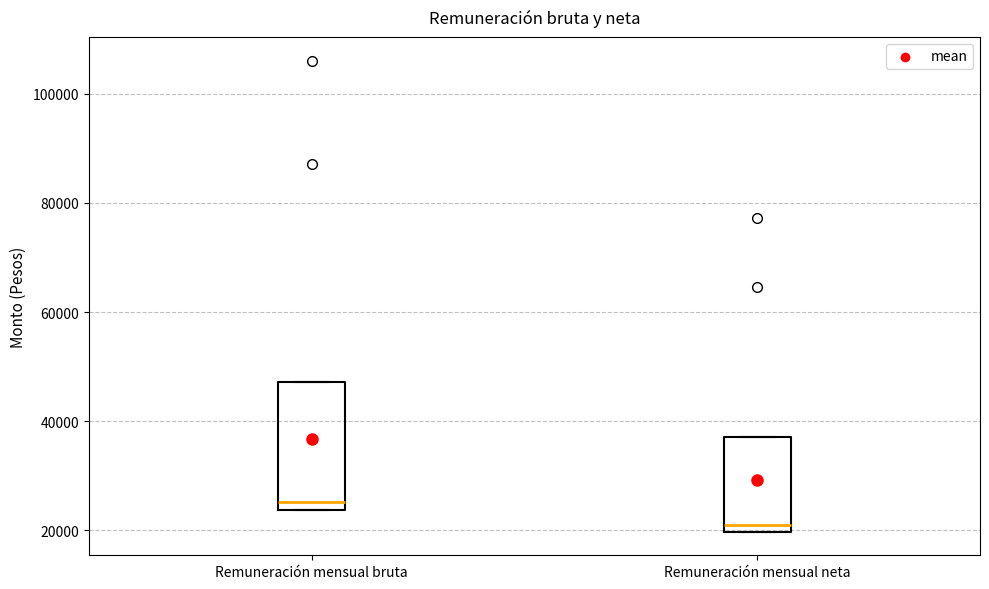

Reading left to right, transcribe this box plot: for each box, give where its median line is, the range the box spans, and where its two whiskers end, as read against the y-axis. The values are not printed on the chart, so give them approximately, as read against the axis.

Remuneración mensual bruta: median 26000, box 24000 to 48000, whiskers 24000 to 48000
Remuneración mensual neta: median 20000 (just above the box's lower edge), box 20000 to 38000, whiskers 20000 to 38000